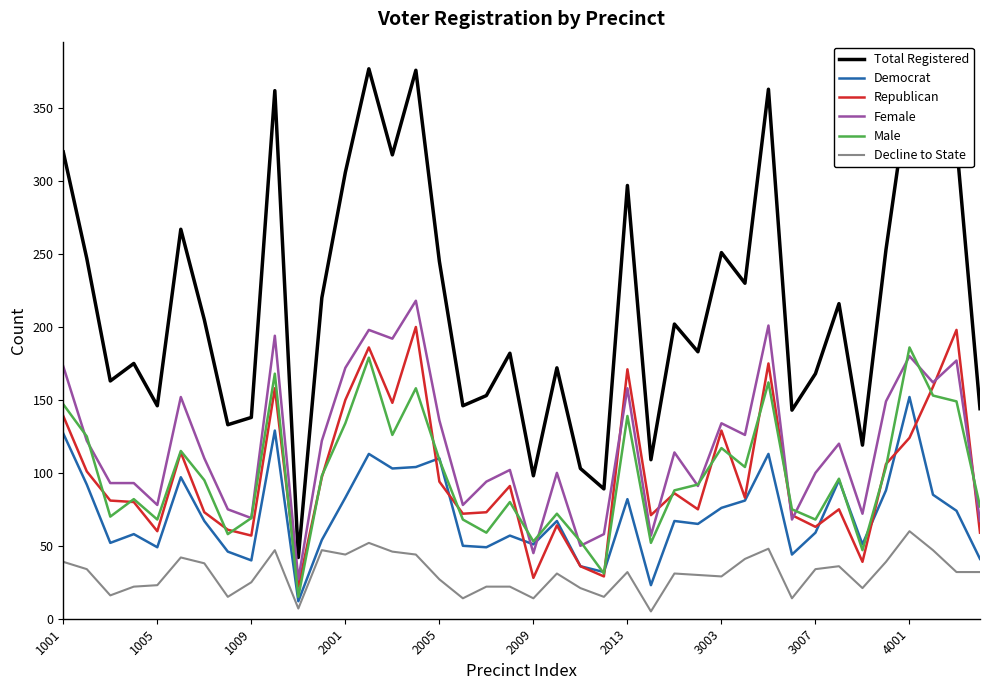

Which series has the largest range (max minus min)?

Total Registered